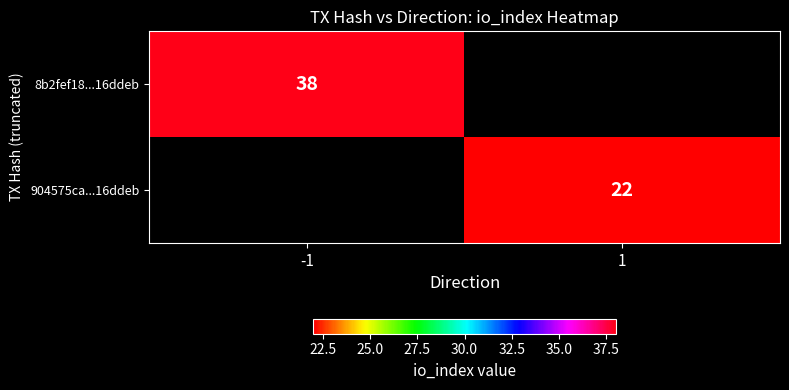

Is it true that 904575ca...16ddeb equals 39 at 1?

False